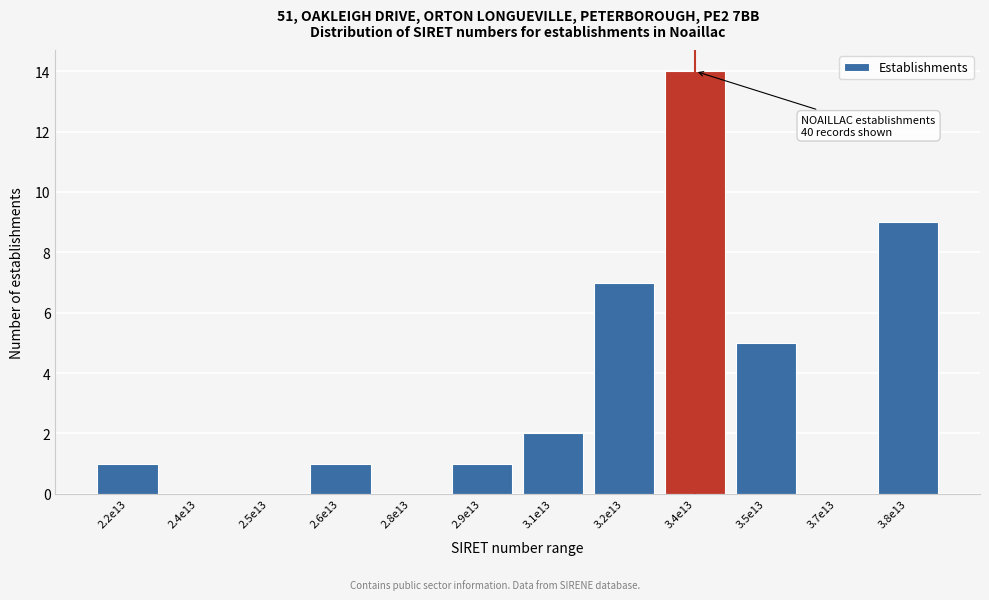

Reading left to right, transcribe all the data shown in this chart.

2.2e13=1	2.4e13=0	2.5e13=0	2.6e13=1	2.8e13=0	2.9e13=1	3.1e13=2	3.2e13=7	3.4e13=14	3.5e13=5	3.7e13=0	3.8e13=9